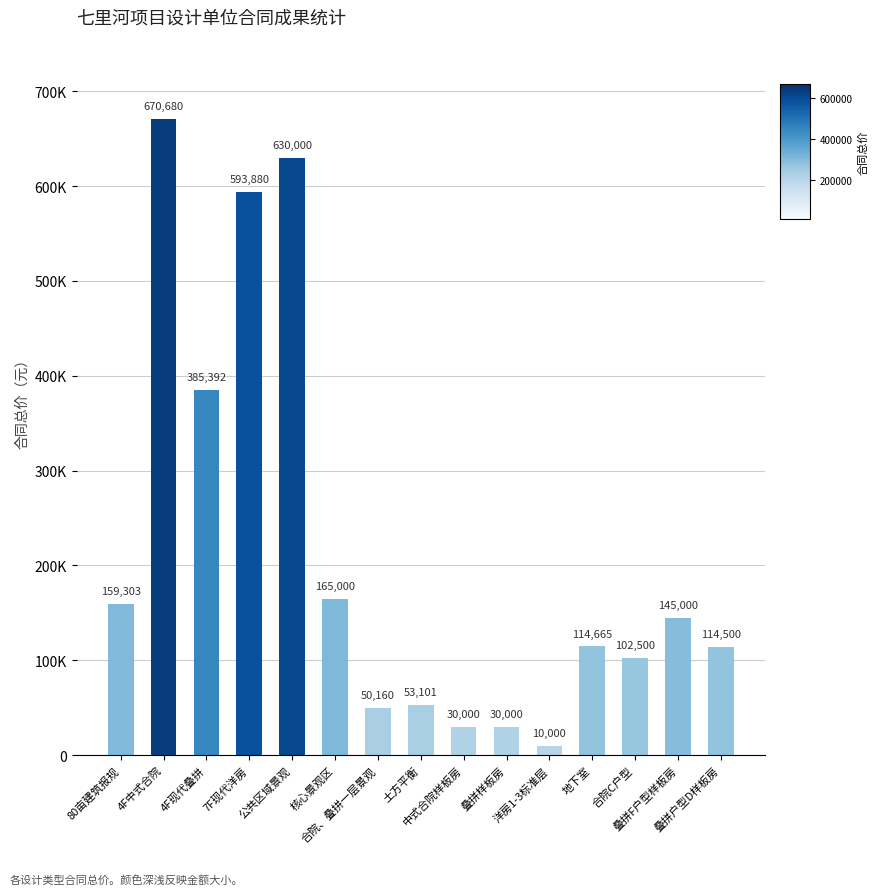

What is the difference between the values at 4F中式合院 and 4F现代叠拼?

285288